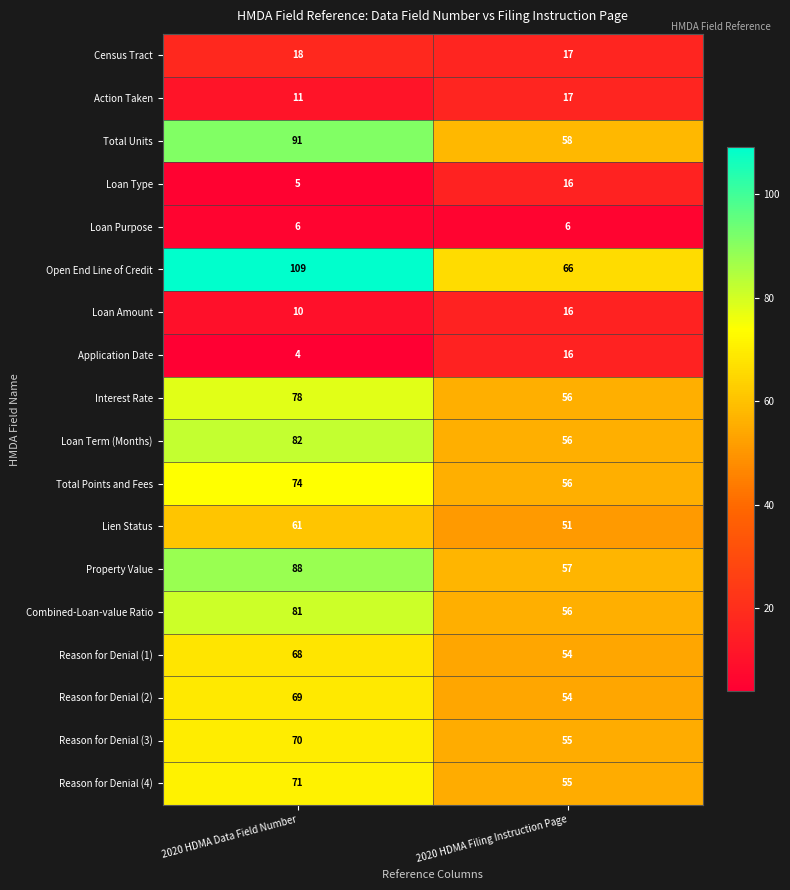

What is the sum of all Action Taken values?

28